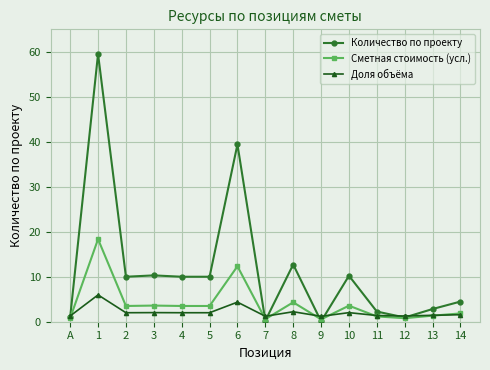

Where is the first local maximum for Количество по проекту?

1